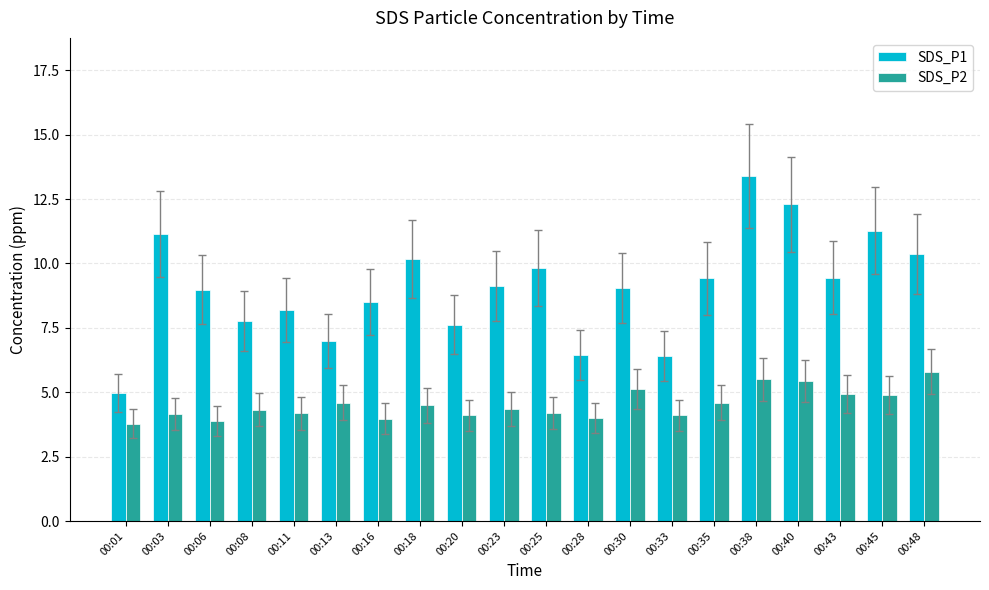

What is the difference between the SDS_P2 values at 00:35 and 00:08?

0.3